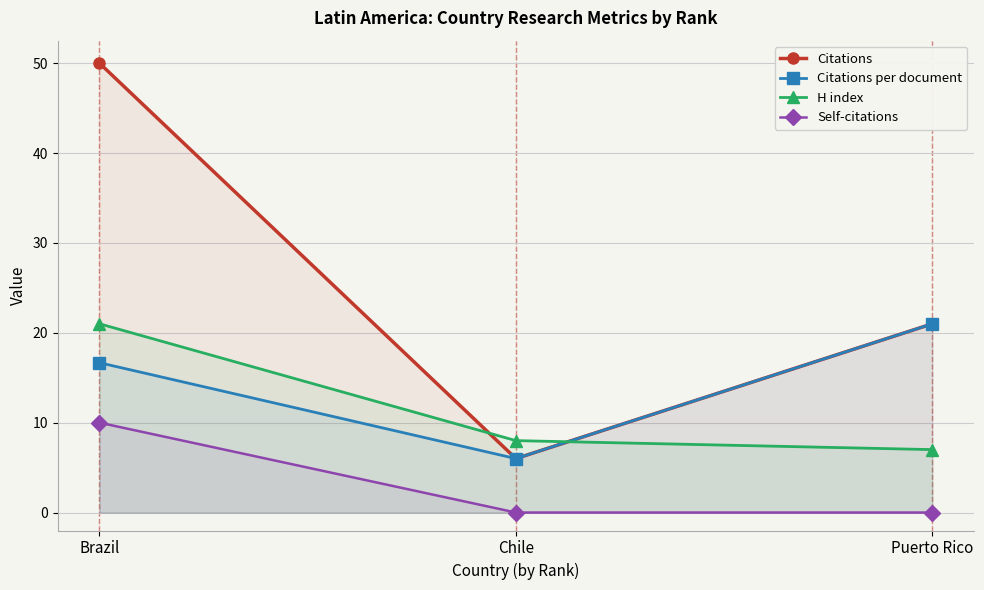

Count the Self-citations values in the range 0 to 10.

3